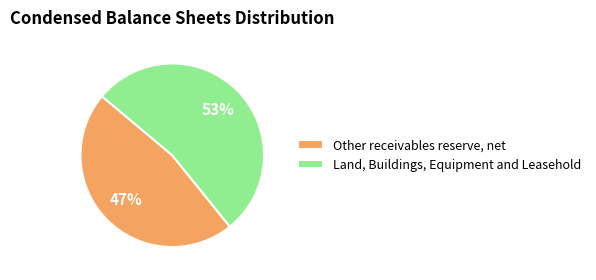

To the nearest percent, what is the average slice percentage?

50%